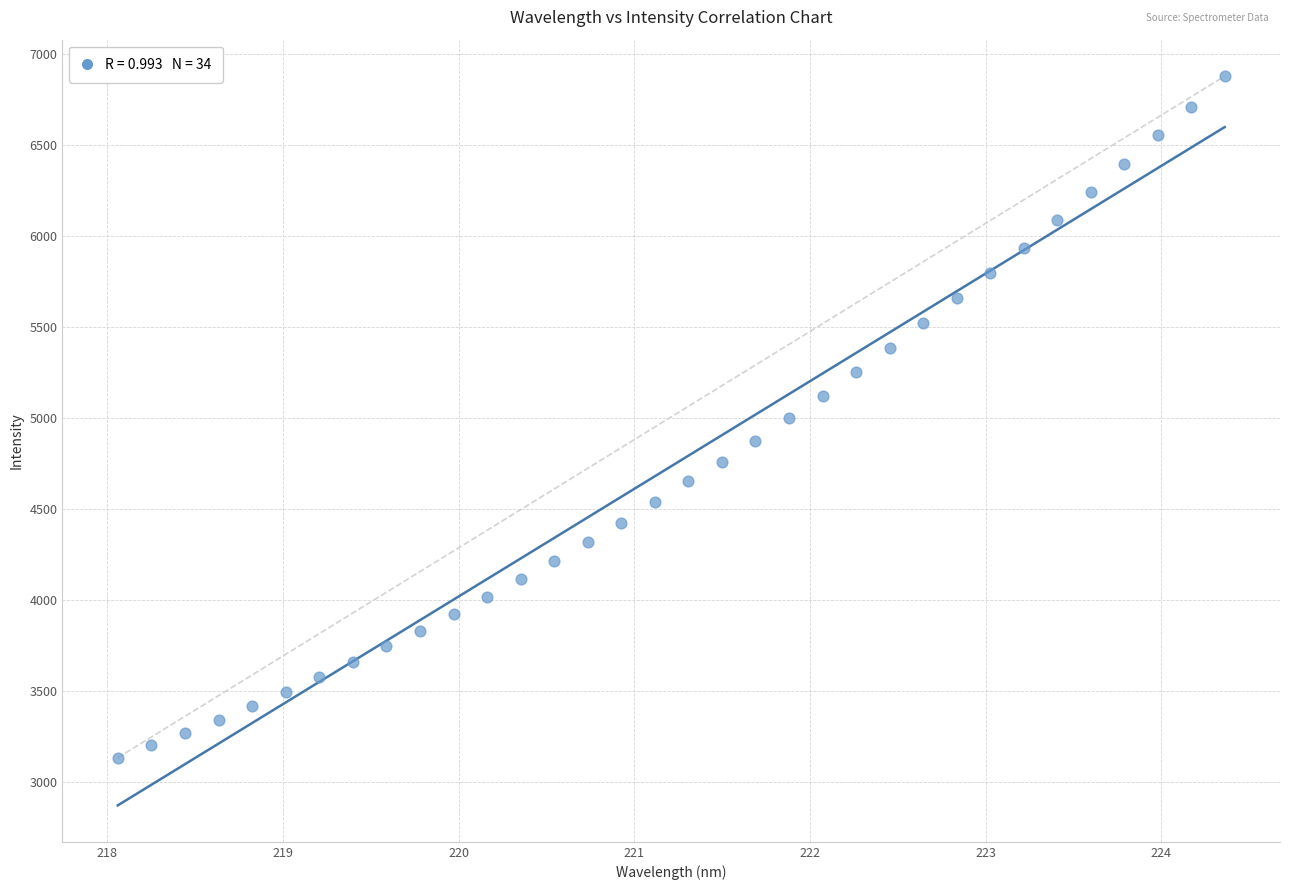

What is the range of X values (max minus min)?

6.3